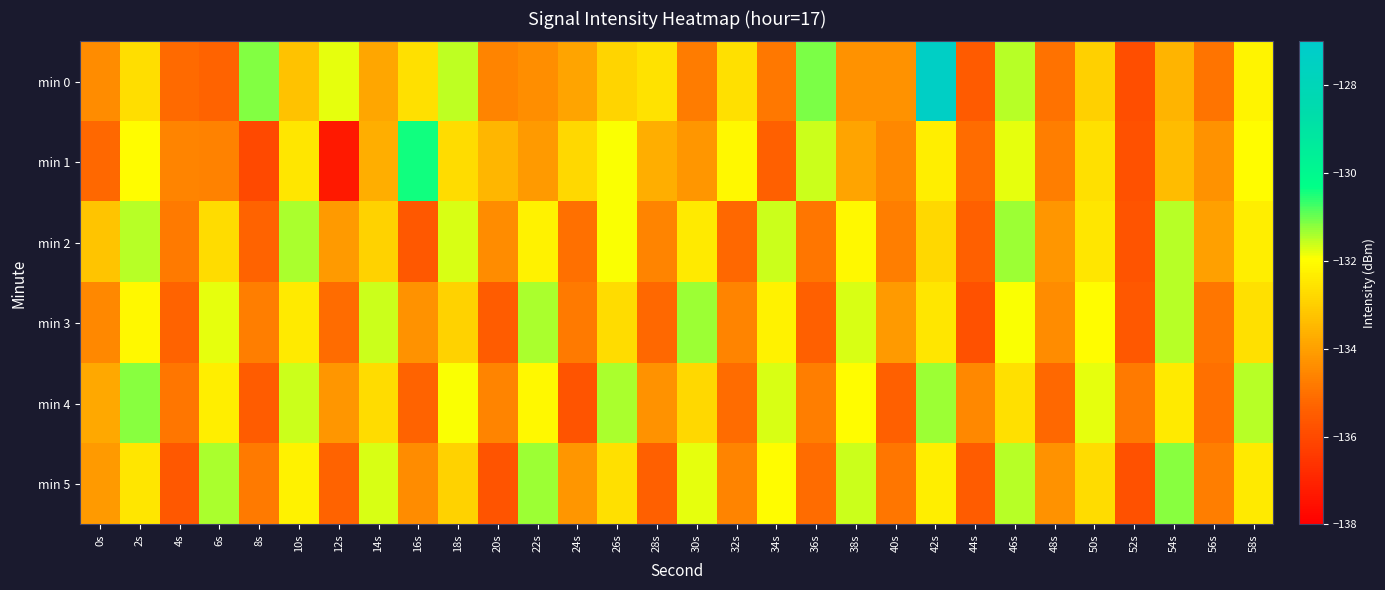

What is the smallest value displayed?

-137.3